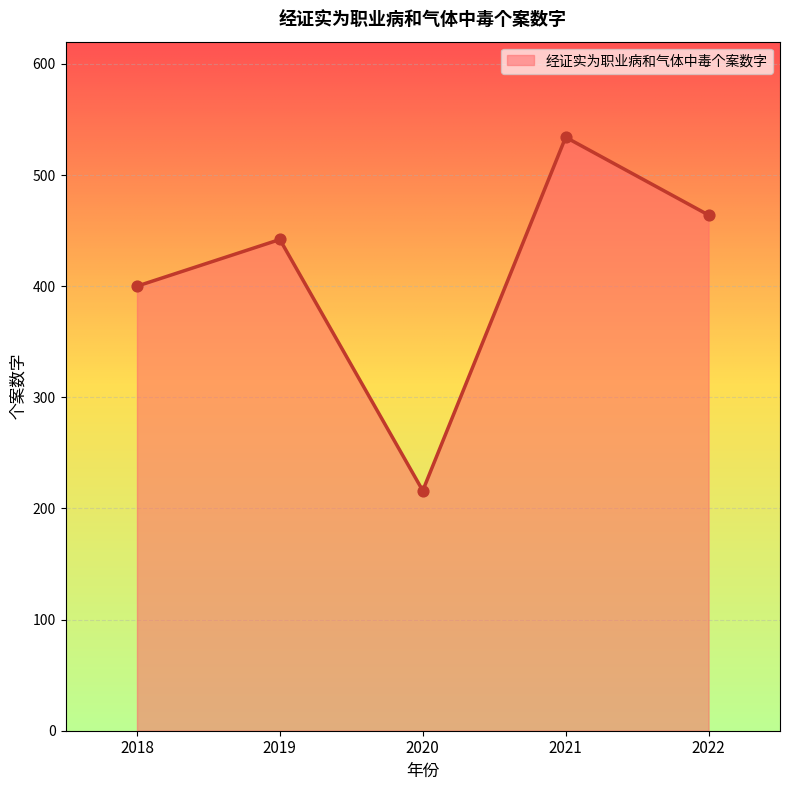

Between 2021 and 2022, which is larger?

2021